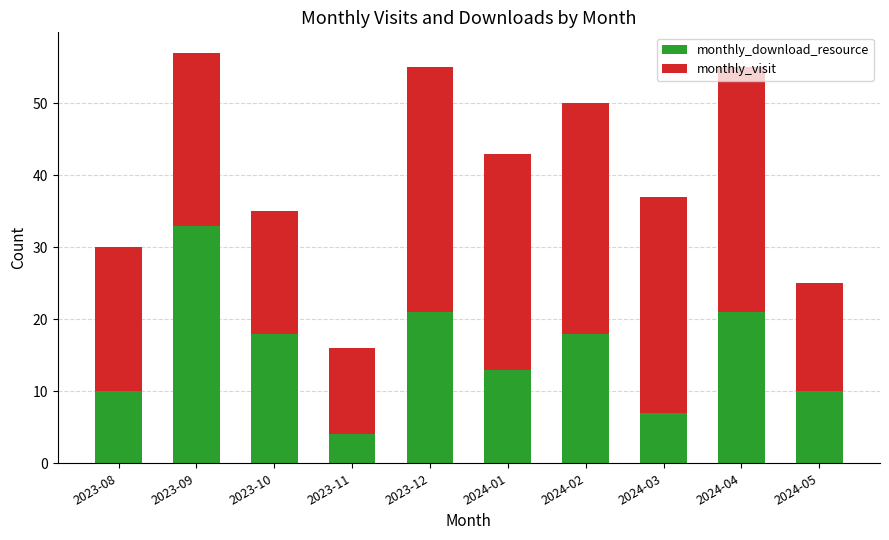

Which category has the lowest value in the monthly_download_resource series?

2023-11